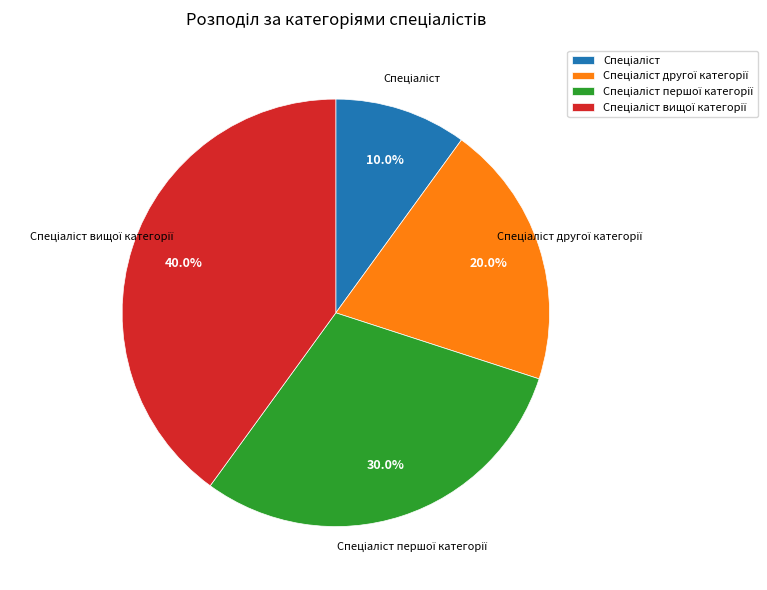

Does any single category account for the majority?

No